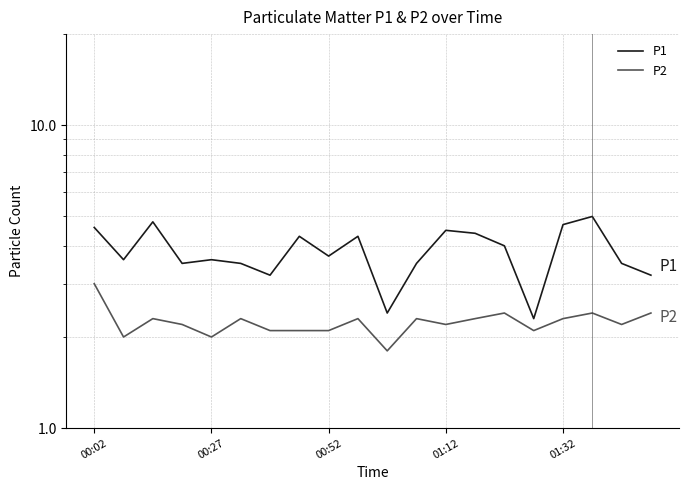

What is the difference between the second highest and second lowest values in the P1 series?

2.4